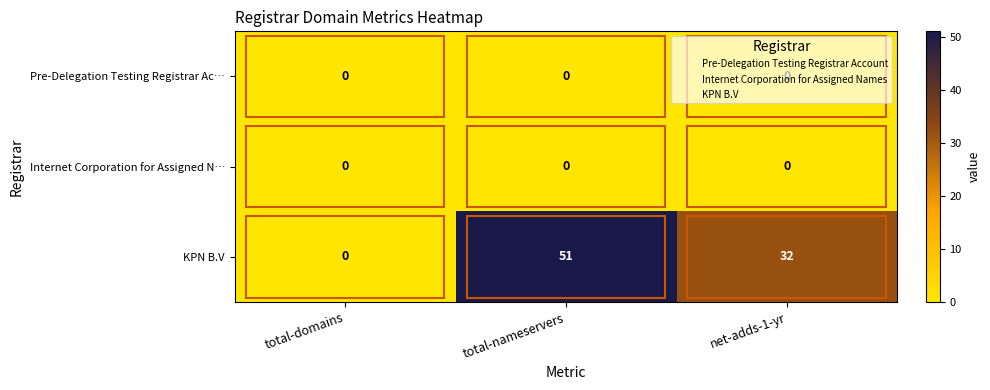

The KPN B.V series shows 0 at total-domains. True or false?

True